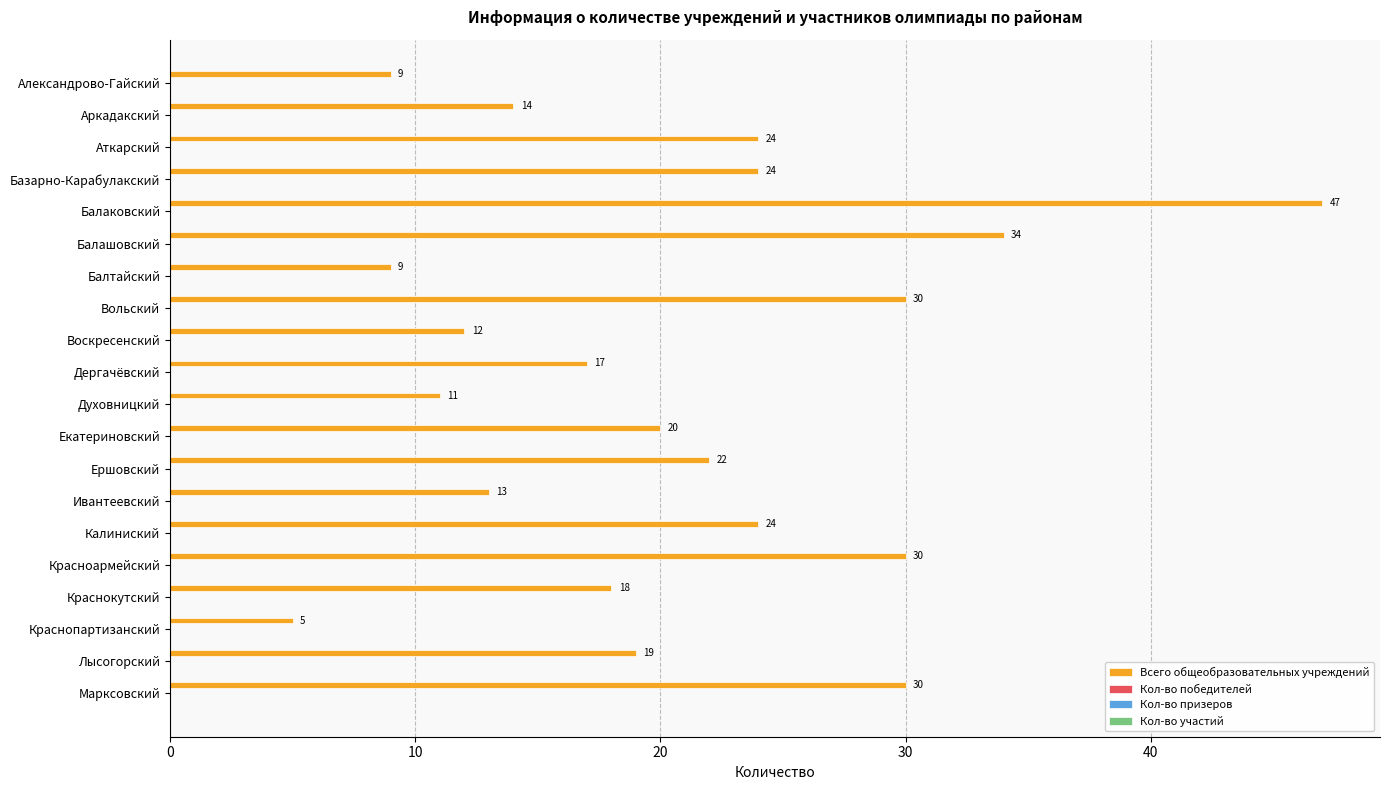

Does the chart contain stacked bars?

No